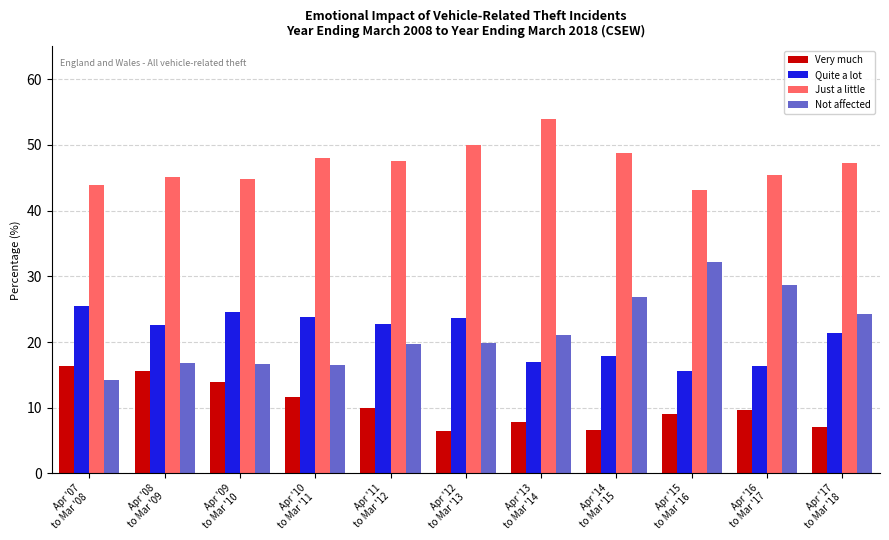

The value of Not affected at Apr '15
to Mar '16 is 32.2. True or false?

True